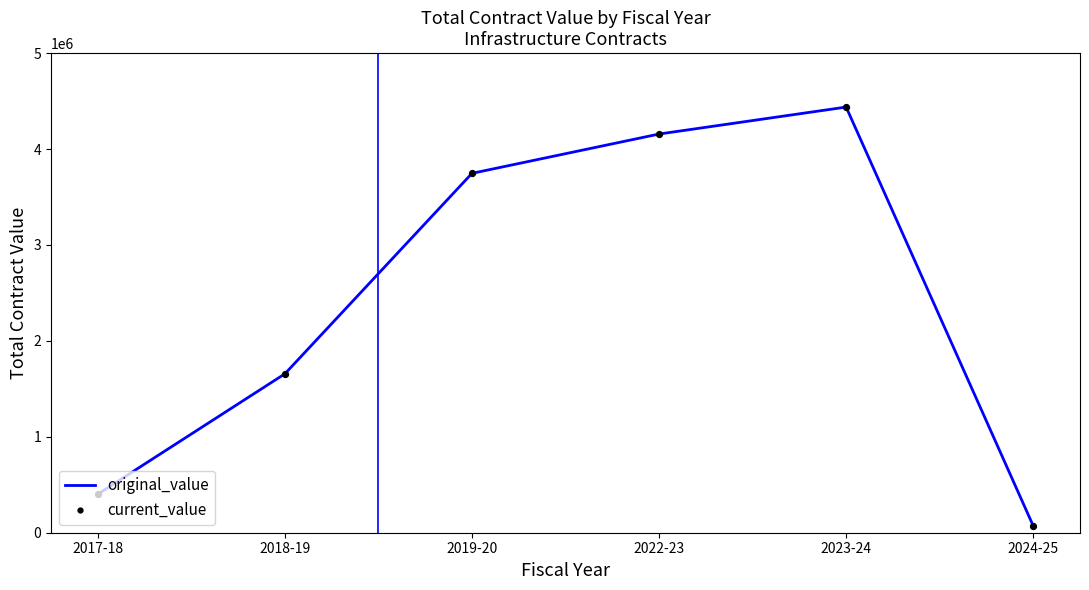

What is the ratio of the value at 2018-19 to the value at 2019-20?

0.4